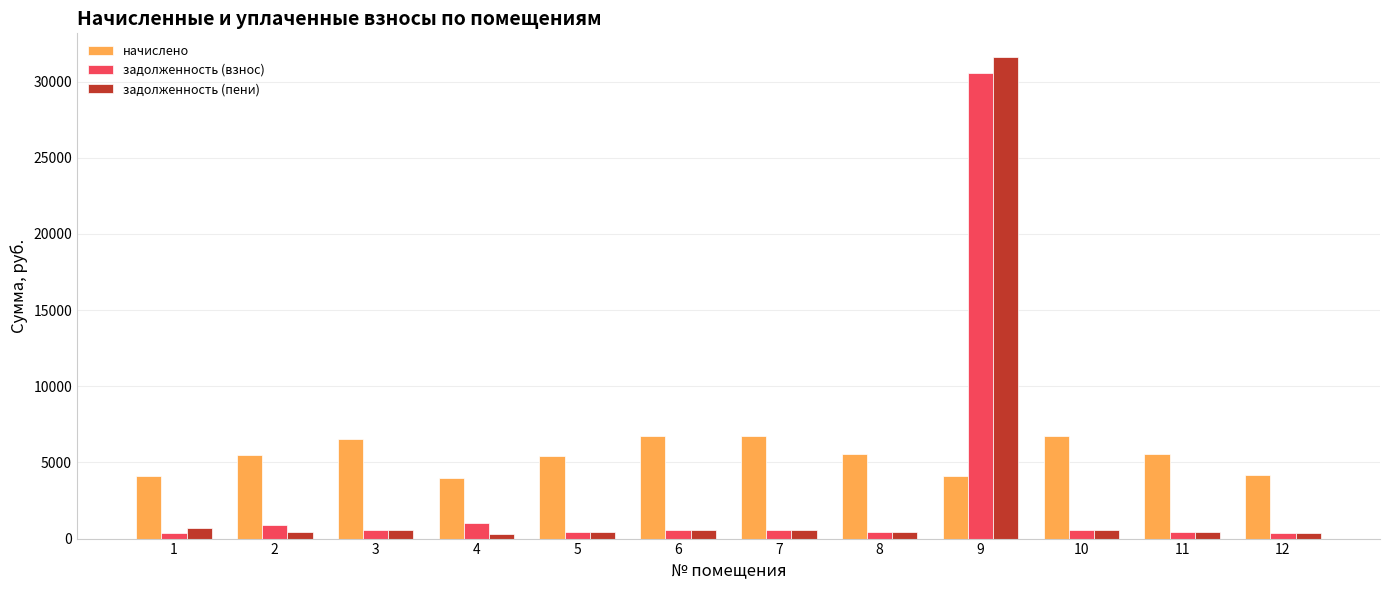

Which series has the largest total across all categories?

начислено